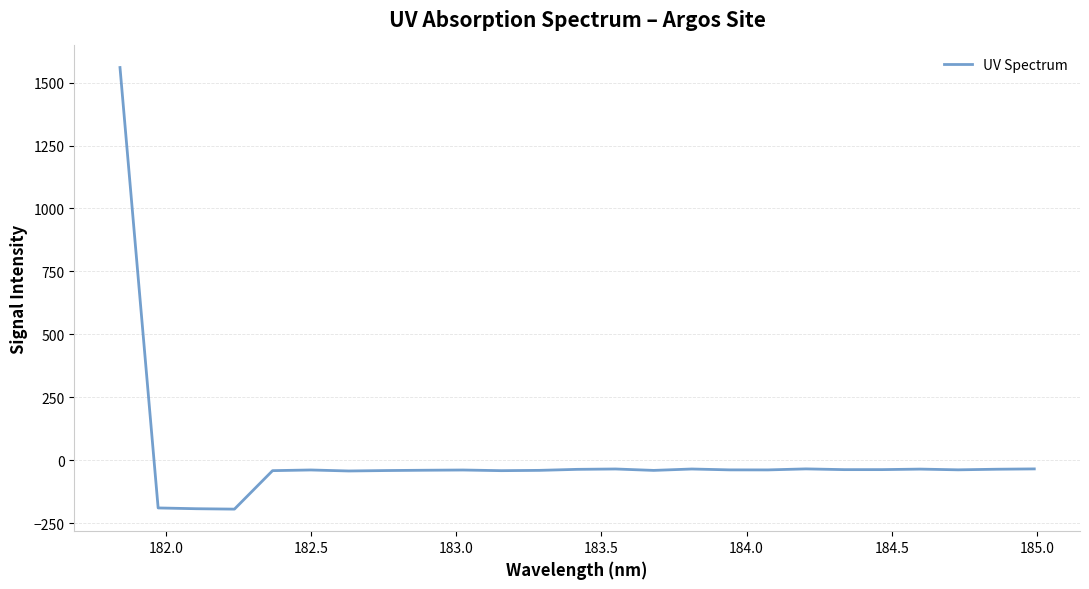

Count the number of categories in the chart.

25